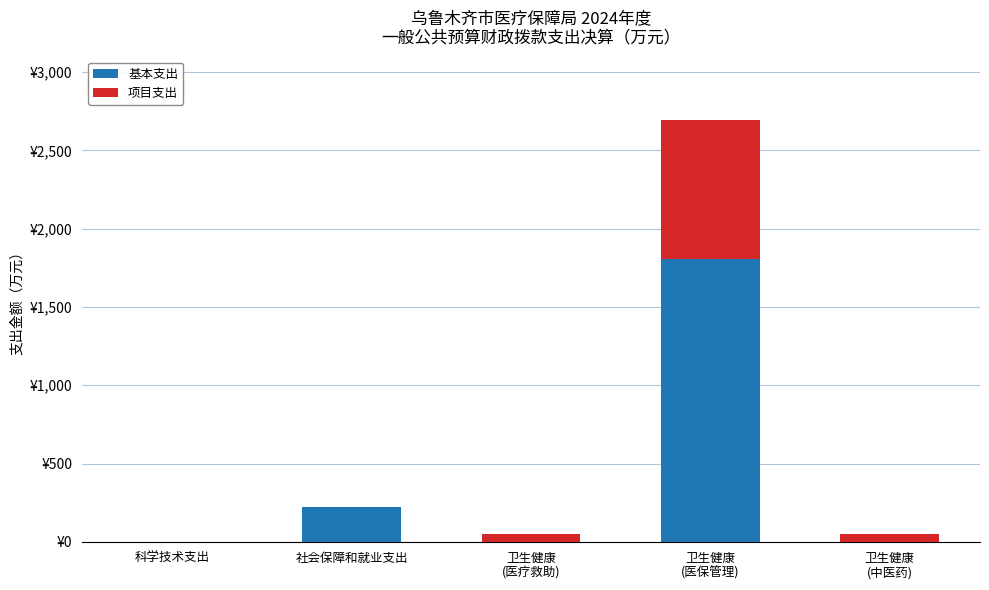

At 卫生健康
(医保管理), list the series in order from largest to smallest.

基本支出, 项目支出